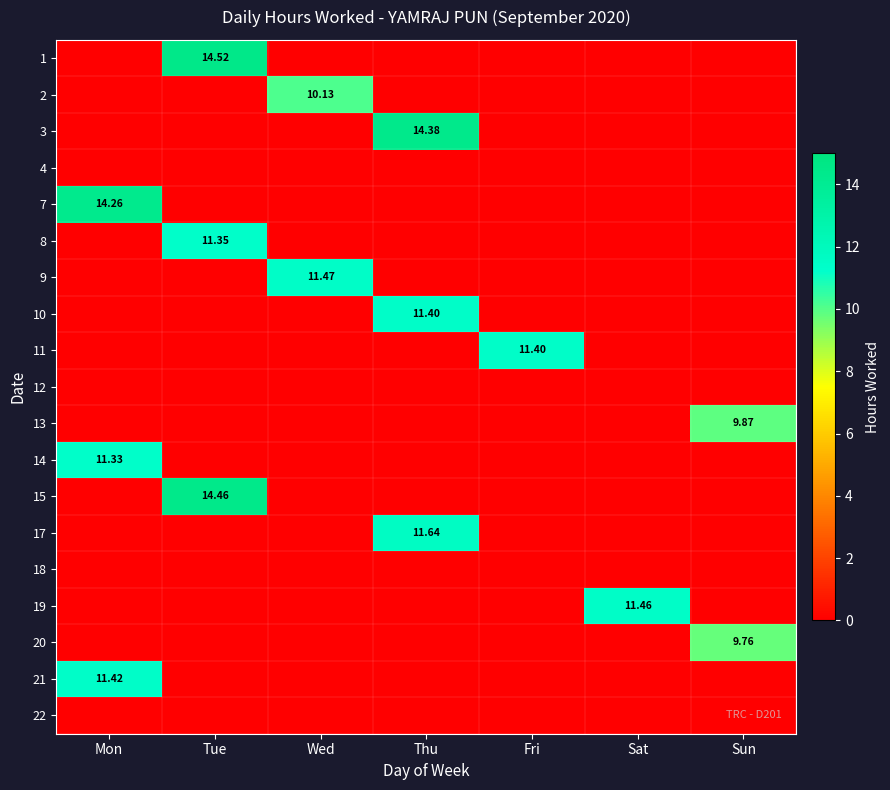

Where is 11 nearest to the value 5?

Mon